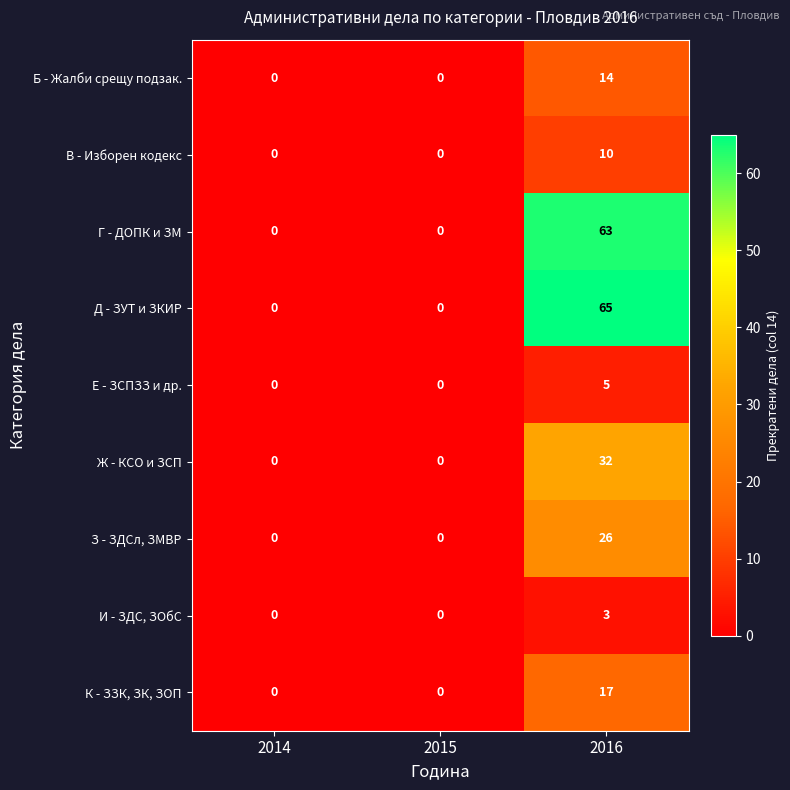

Reading left to right, transcribe all the data shown in this chart.

Б - Жалби срещу подзак.: 0	0	14
В - Изборен кодекс: 0	0	10
Г - ДОПК и ЗМ: 0	0	63
Д - ЗУТ и ЗКИР: 0	0	65
Е - ЗСПЗЗ и др.: 0	0	5
Ж - КСО и ЗСП: 0	0	32
З - ЗДСл, ЗМВР: 0	0	26
И - ЗДС, ЗОбС: 0	0	3
К - ЗЗК, ЗК, ЗОП: 0	0	17